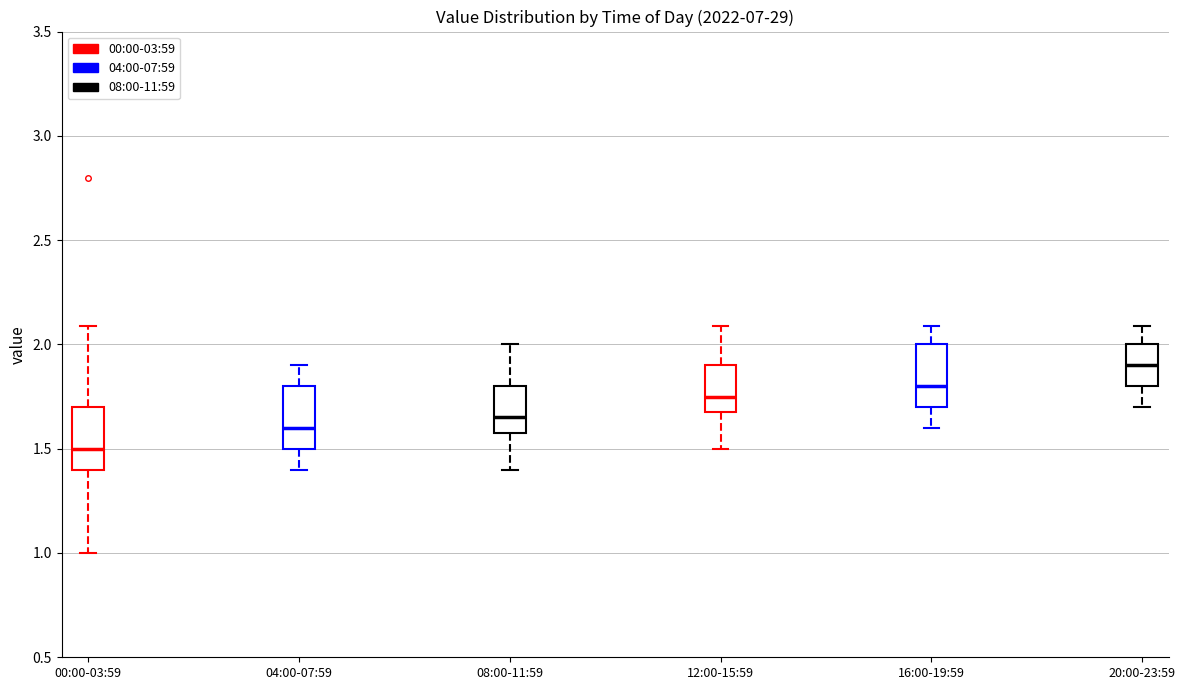

Reading left to right, read every box against the y-axis: the position of its median line, the range the box covers, and the ends of its whiskers. The values are not printed on the chart, so give them approximately, as read against the axis.

00:00-03:59: median 1.50, box 1.40 to 1.70, whiskers 1.00 to 2.10
04:00-07:59: median 1.60, box 1.50 to 1.80, whiskers 1.40 to 1.90
08:00-11:59: median 1.65, box 1.60 to 1.80, whiskers 1.40 to 2.00
12:00-15:59: median 1.75, box 1.70 to 1.90, whiskers 1.50 to 2.10
16:00-19:59: median 1.80, box 1.70 to 2.00, whiskers 1.60 to 2.10
20:00-23:59: median 1.90, box 1.80 to 2.00, whiskers 1.70 to 2.10